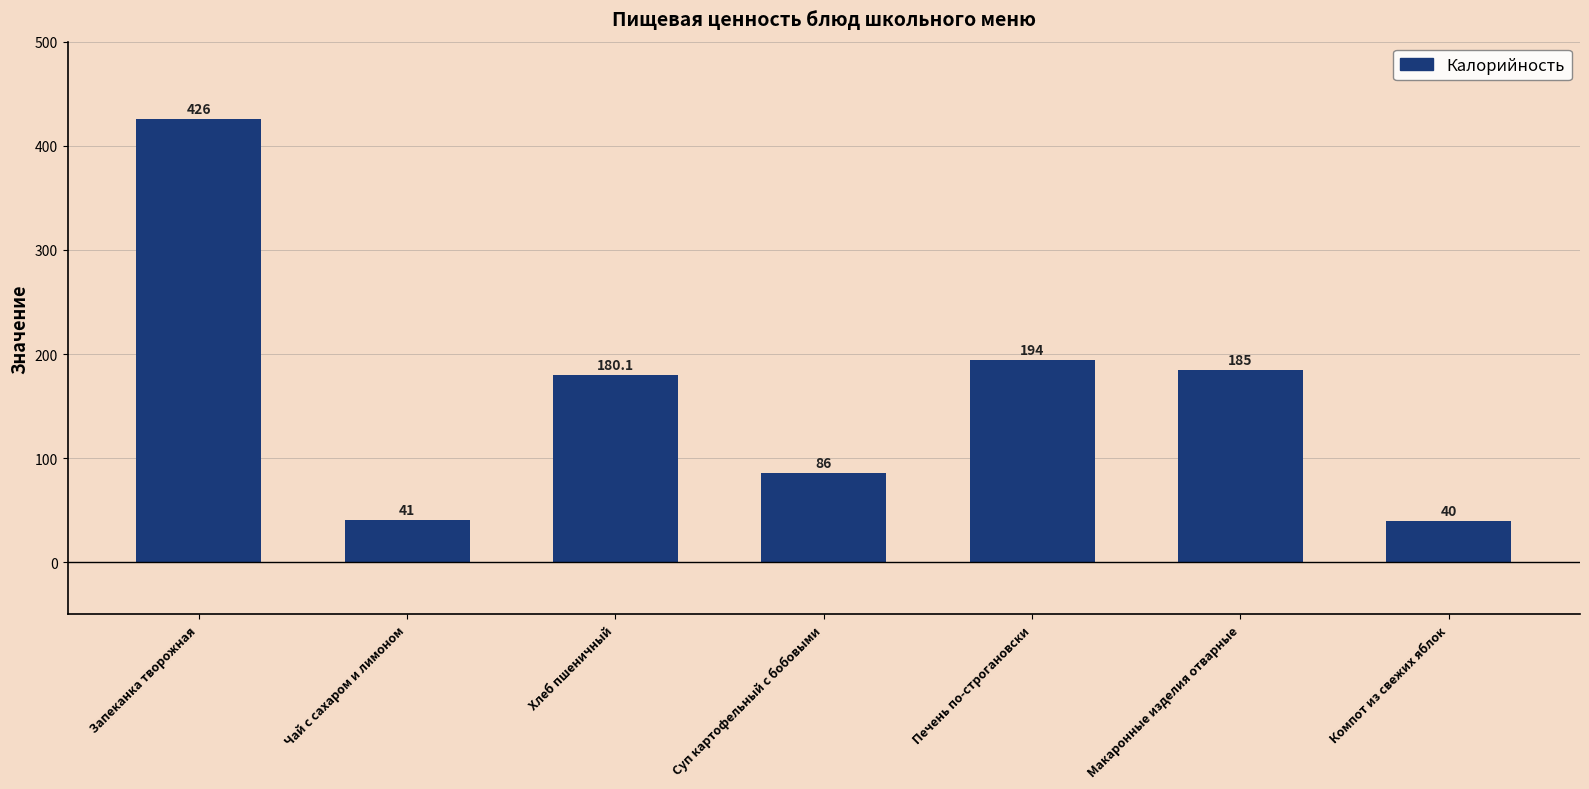

Which has a higher value, Чай с сахаром и лимоном or Хлеб пшеничный?

Хлеб пшеничный